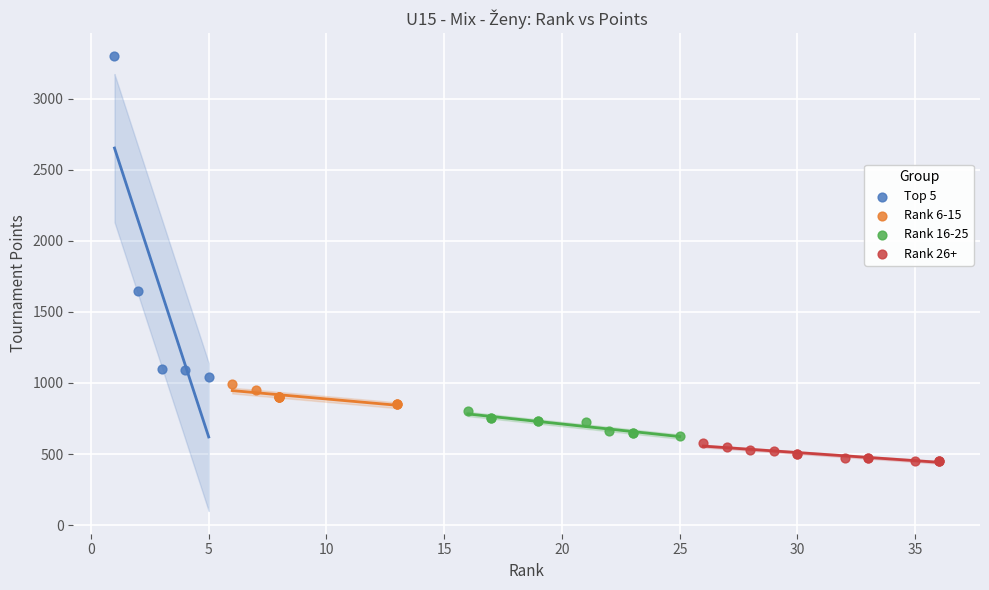

Which series reaches the maximum Y coordinate?

Top 5